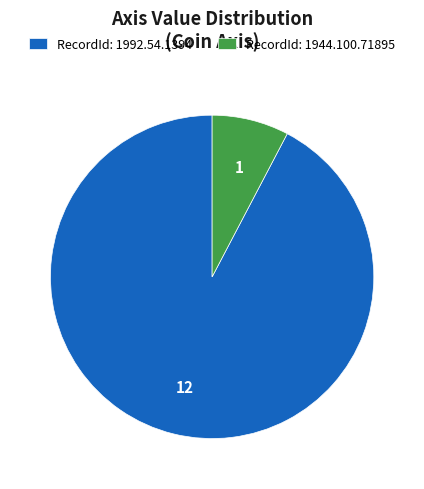

Which has a higher value, RecordId: 1992.54.1394 or RecordId: 1944.100.71895?

RecordId: 1992.54.1394